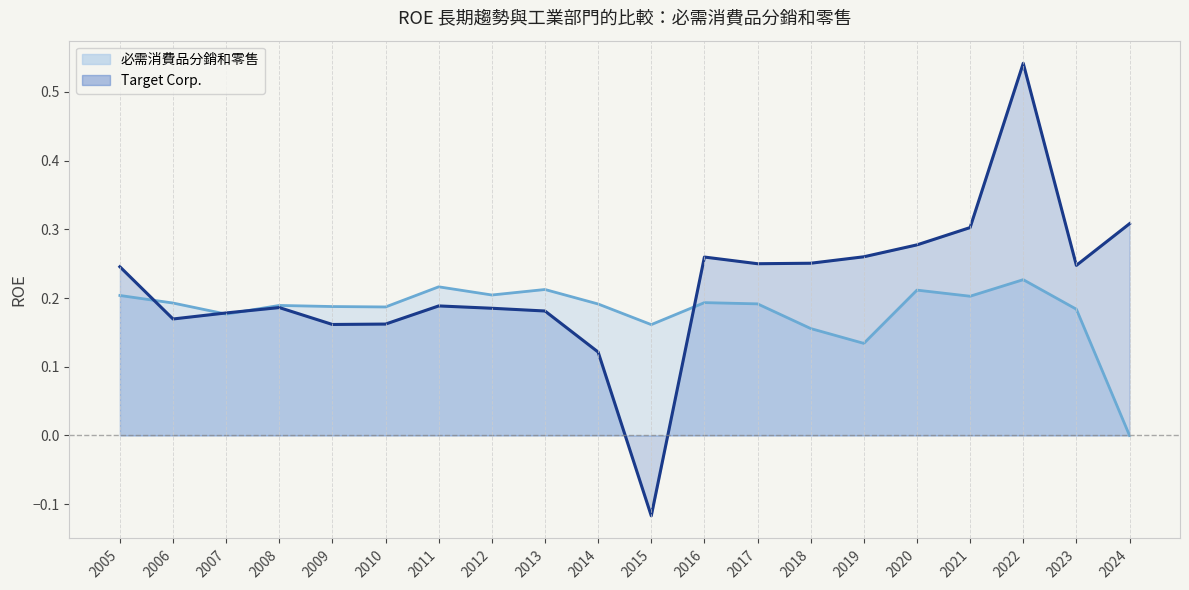

The value of 必需消費品分銷和零售 at 2005 is 0.2. True or false?

True